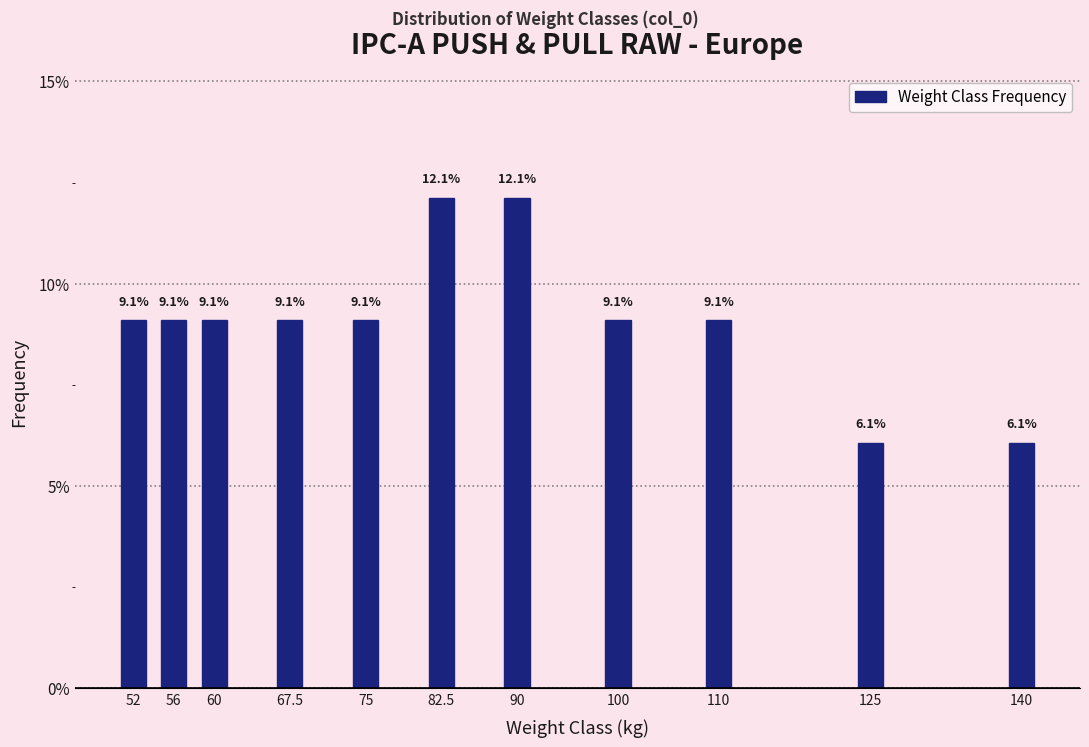

Reading left to right, what are all the values shown in this chart?

52=9.1	56=9.1	60=9.1	67.5=9.1	75=9.1	82.5=12.1	90=12.1	100=9.1	110=9.1	125=6.1	140=6.1